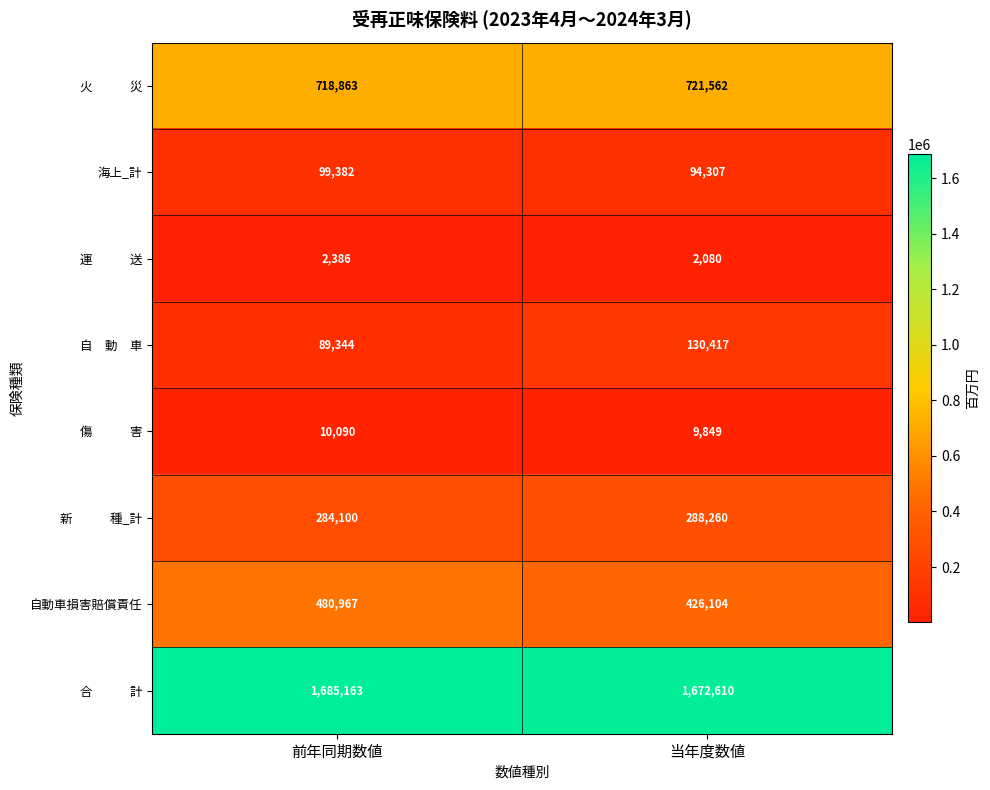

What is the total value across all series at 前年同期数値?

3370295